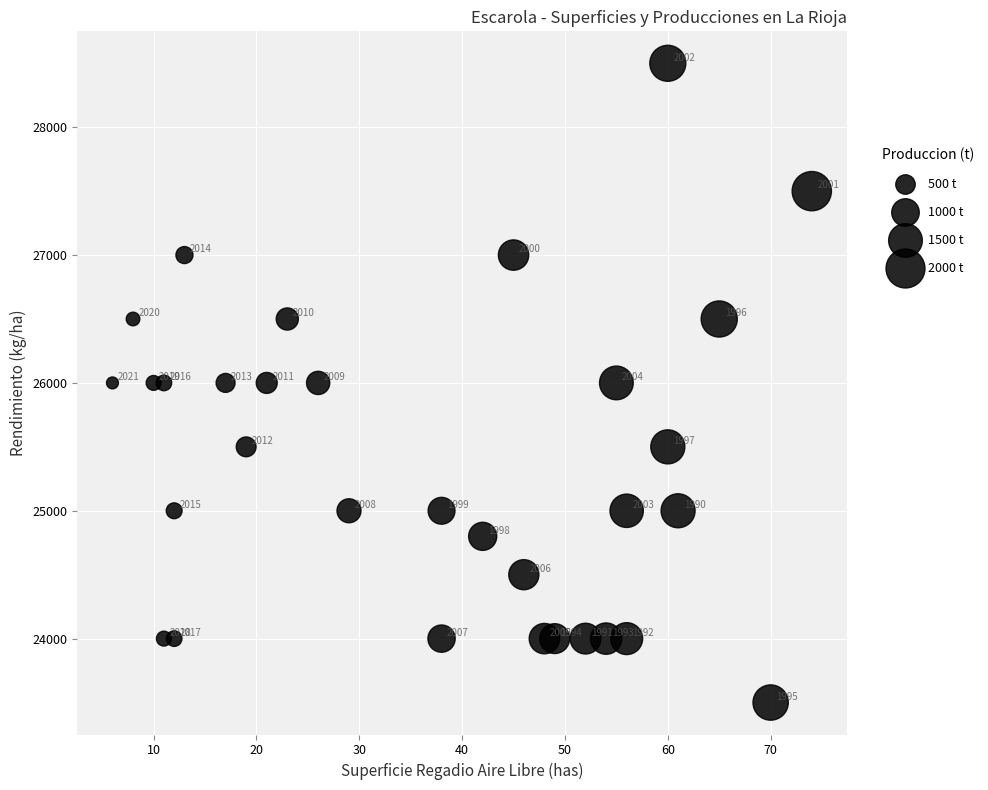

What Y value in the scatter plot is closest to 26000?

26000